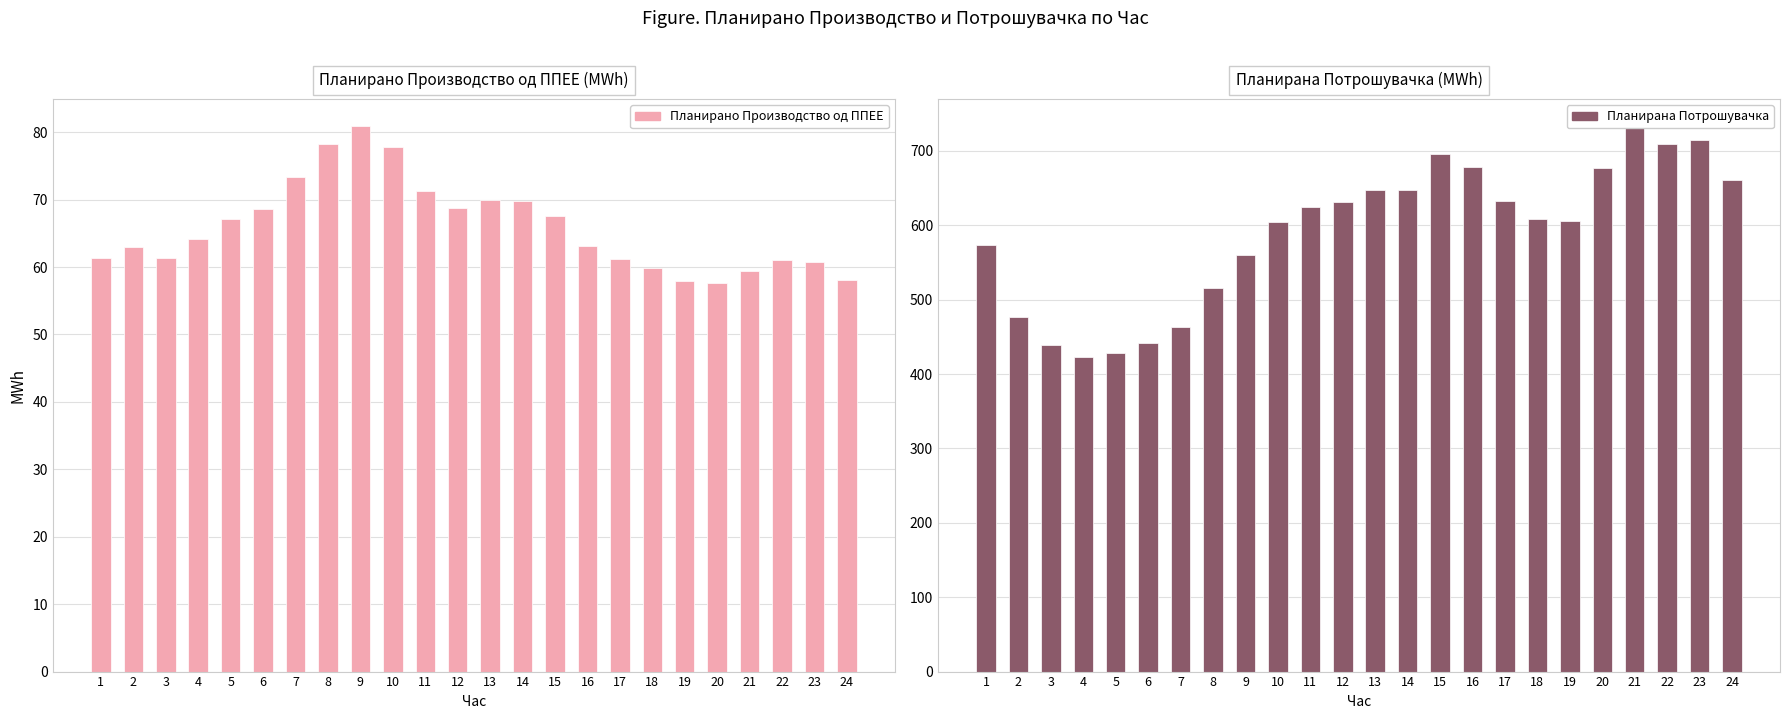

Which series has the largest range (max minus min)?

Планирана Потрошувачка